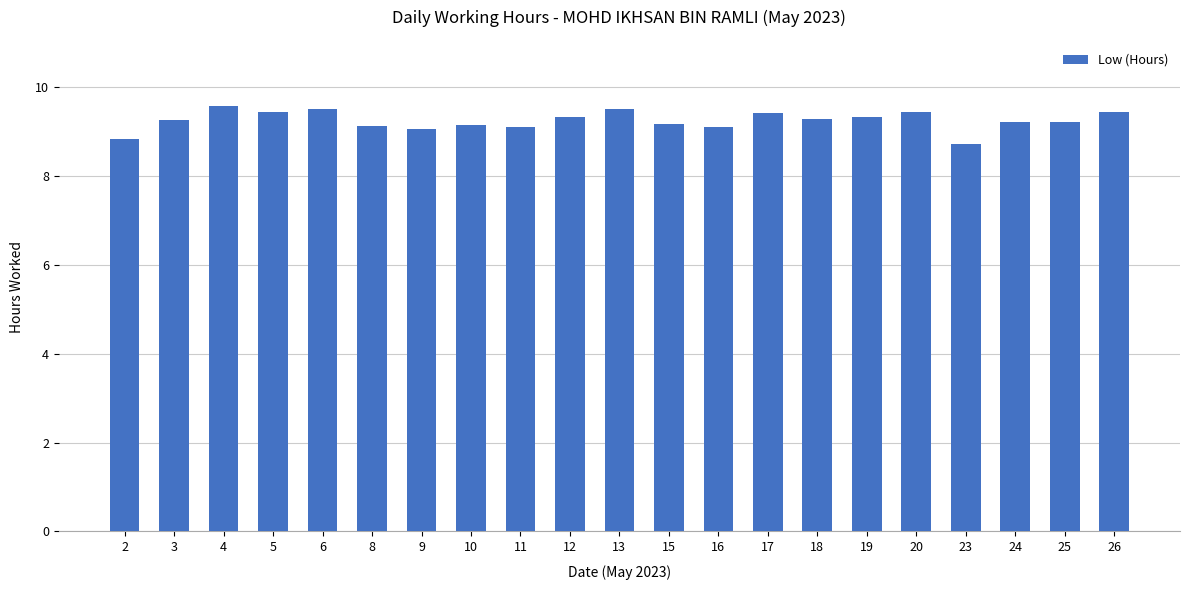

What is the difference between the second highest and second lowest values?

0.7